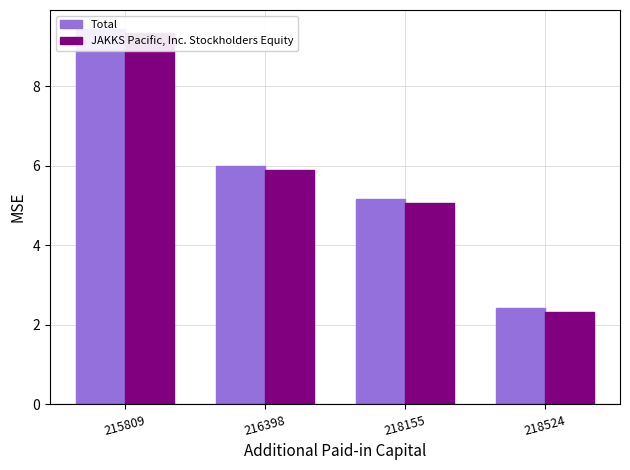

What is the difference between the second highest and second lowest values in the JAKKS Pacific, Inc. Stockholders Equity series?

0.8